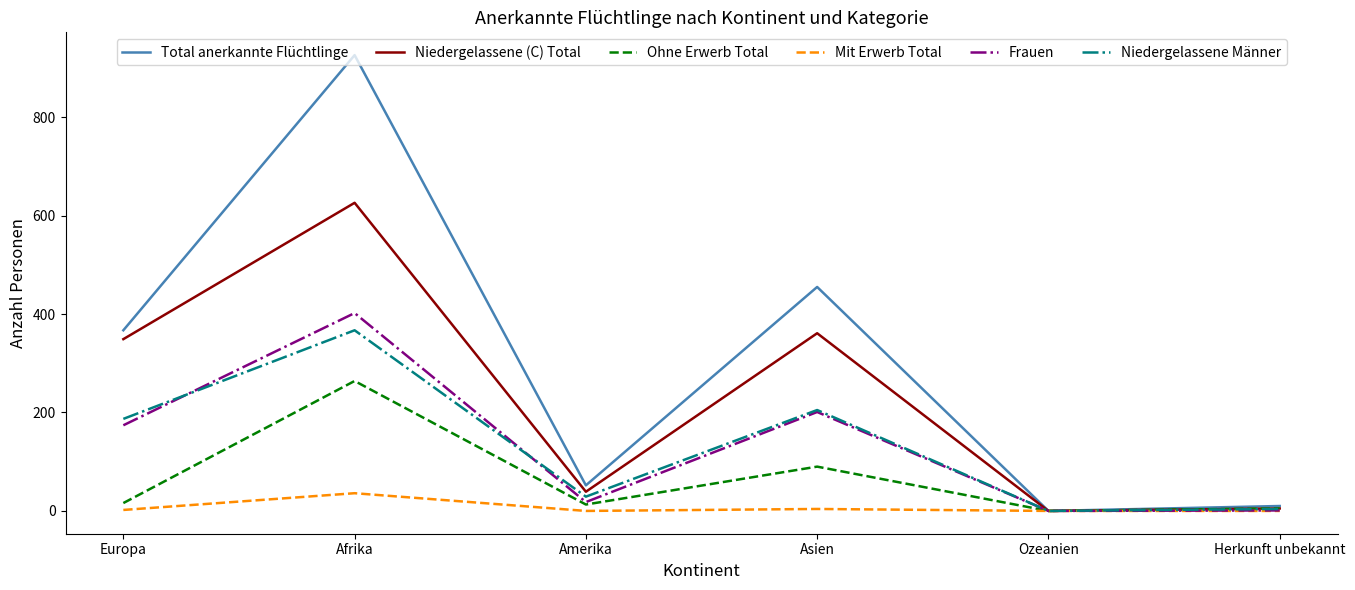

How many lines are shown in the chart?

6